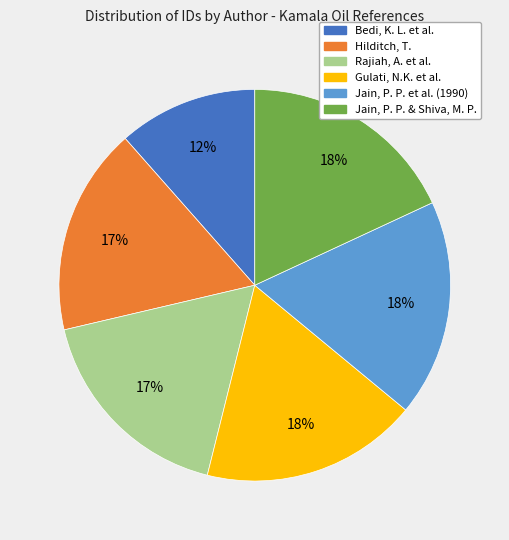

What is the ratio of the value at Gulati, N.K. et al. to the value at Jain, P. P. et al. (1990)?

1.0